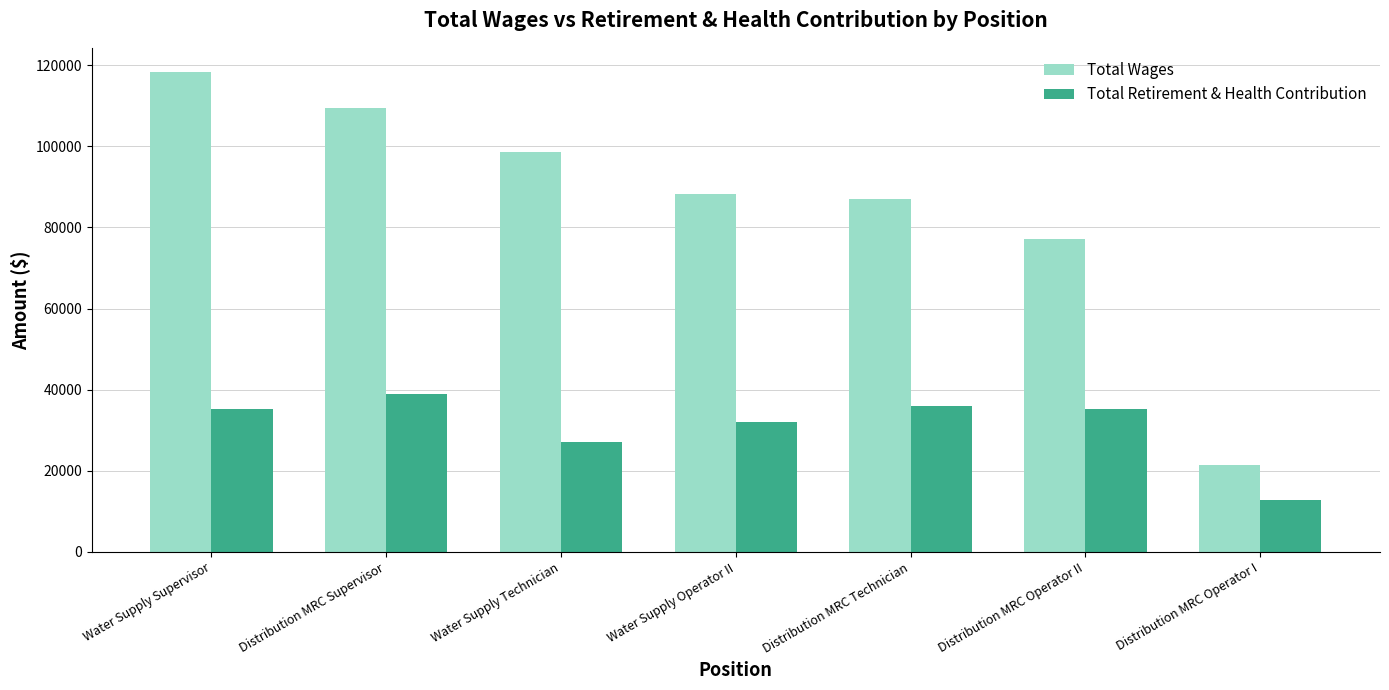

What is the minimum value shown in the chart?

12782.5